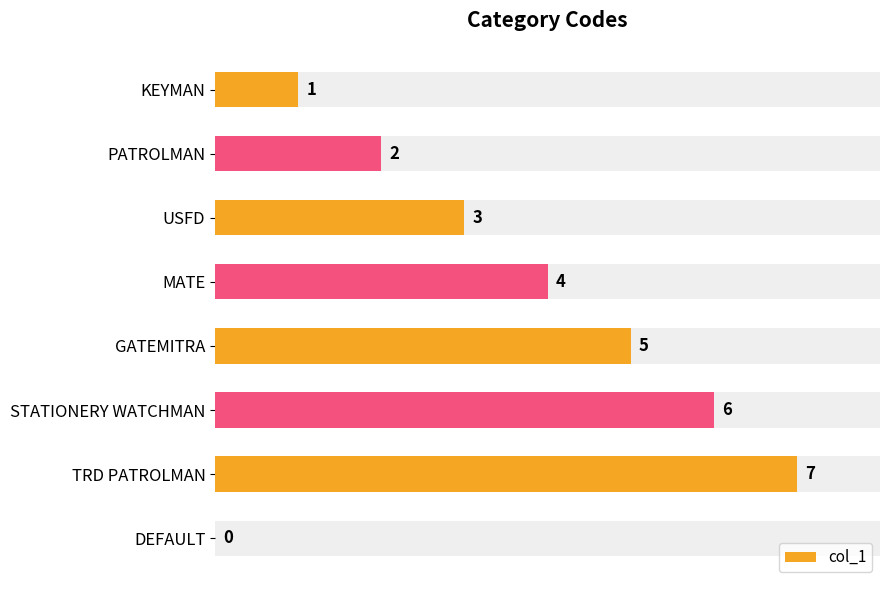

How many distinct data groups are displayed?

1